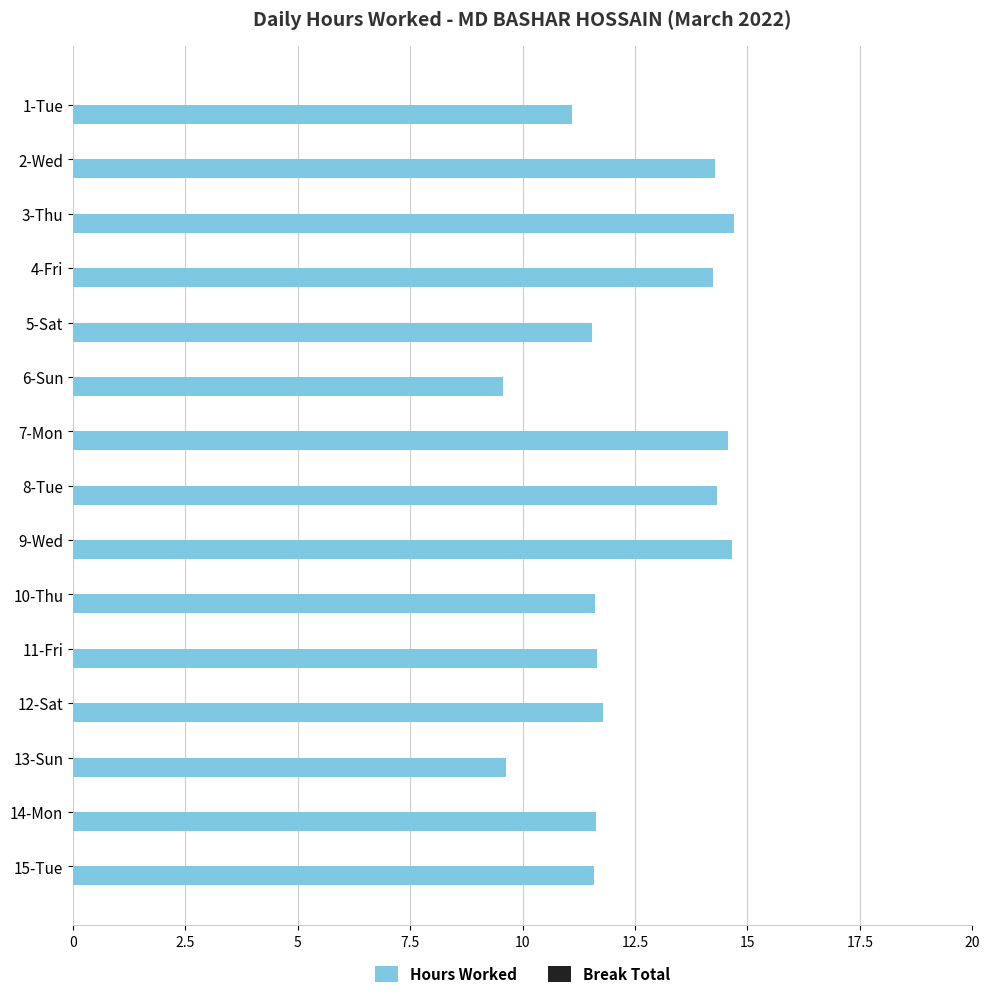

What is the greatest value displayed?

14.7